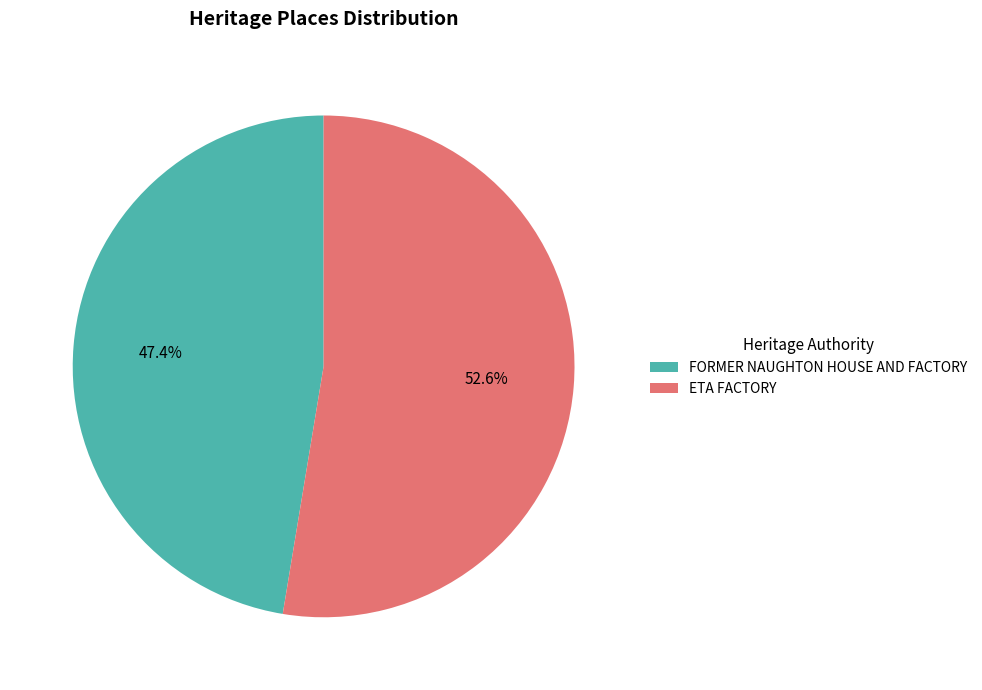

What is the largest slice in the pie chart?

ETA FACTORY